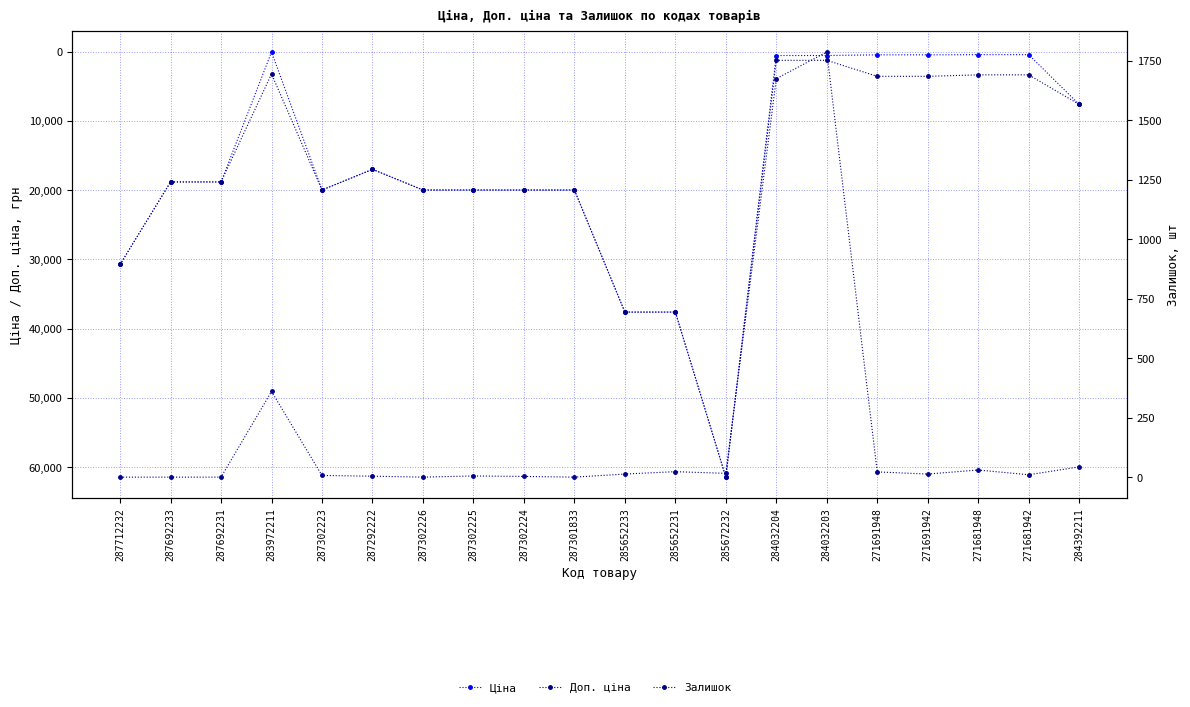

Where is Ціна nearest to the value 30733?

287712232